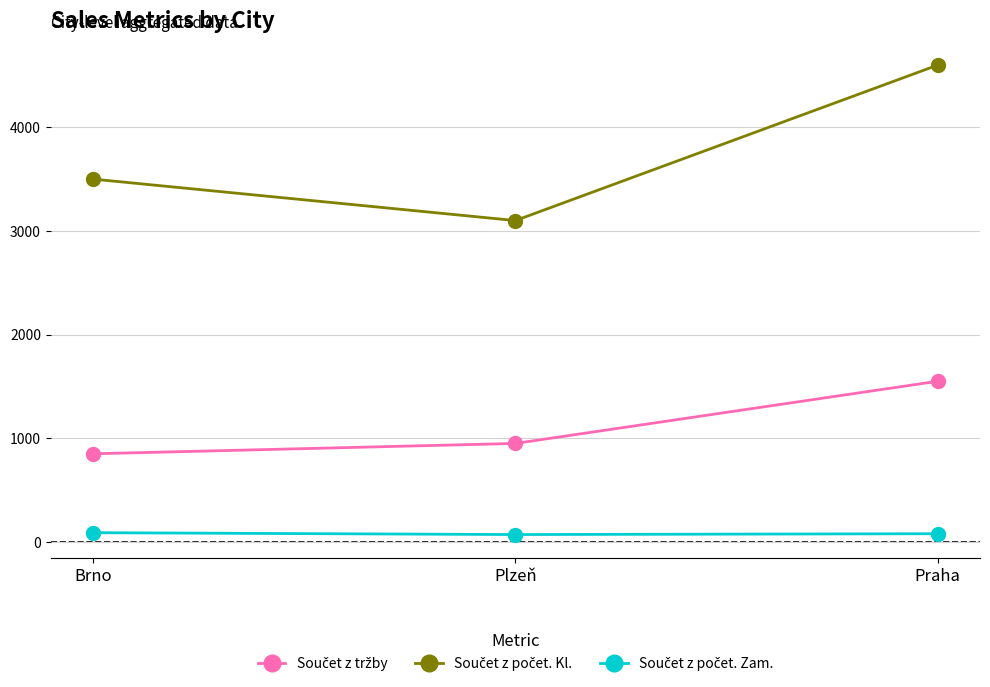

What is the label of the 1st point from the right?

Praha